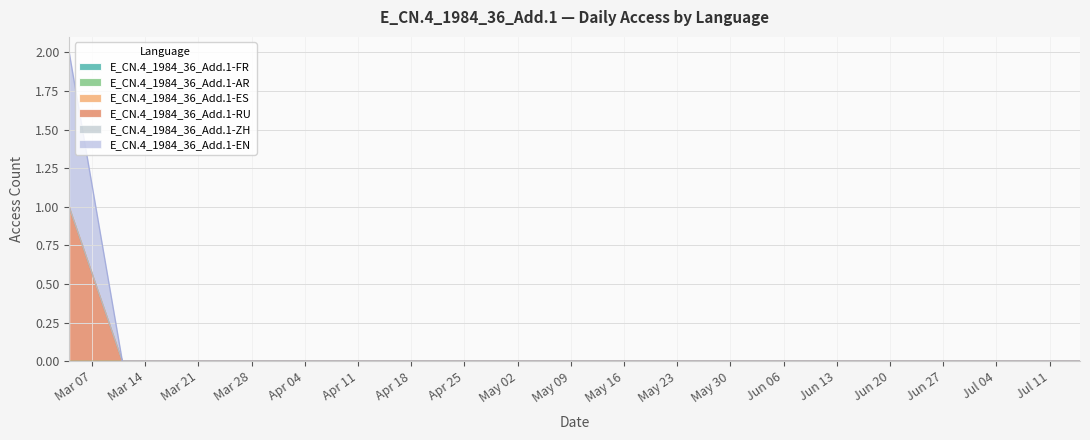

Reading left to right, list all the values displayed in this chart.

FR: 0	0	0	0	0	0	0	0	0	0	0	0	0	0	0	0	0	0	0	0
AR: 0	0	0	0	0	0	0	0	0	0	0	0	0	0	0	0	0	0	0	0
ES: 0	0	0	0	0	0	0	0	0	0	0	0	0	0	0	0	0	0	0	0
RU: 1	0	0	0	0	0	0	0	0	0	0	0	0	0	0	0	0	0	0	0
ZH: 0	0	0	0	0	0	0	0	0	0	0	0	0	0	0	0	0	0	0	0
EN: 1	0	0	0	0	0	0	0	0	0	0	0	0	0	0	0	0	0	0	0